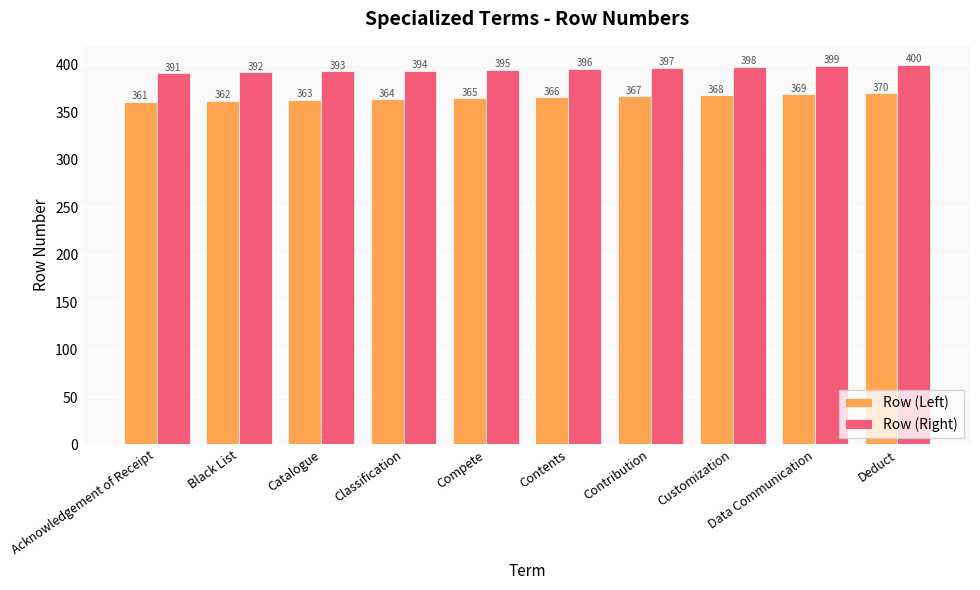

What is the sum of the Row (Left) values at Classification and Deduct?

734